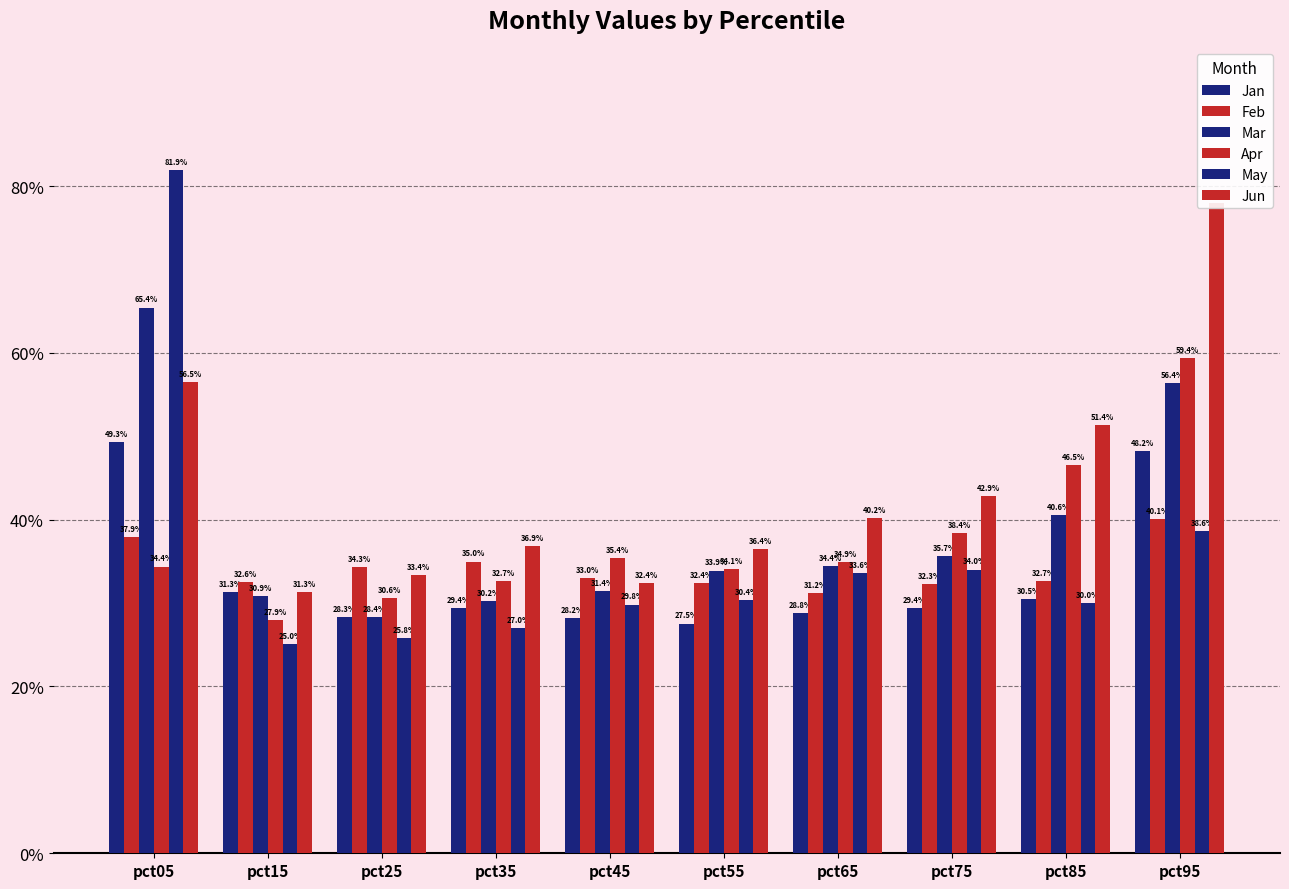

At which label does May reach its minimum?

pct15